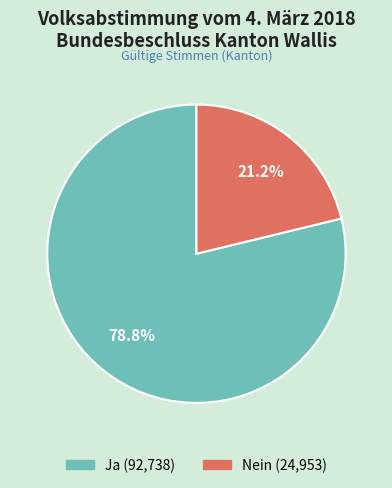

To the nearest percent, what is the average slice percentage?

50%